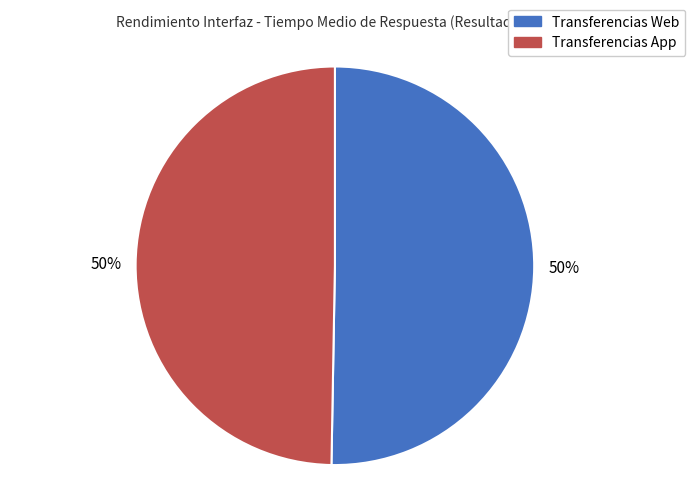

Is it true that Transferencias App is 50% of the pie?

True